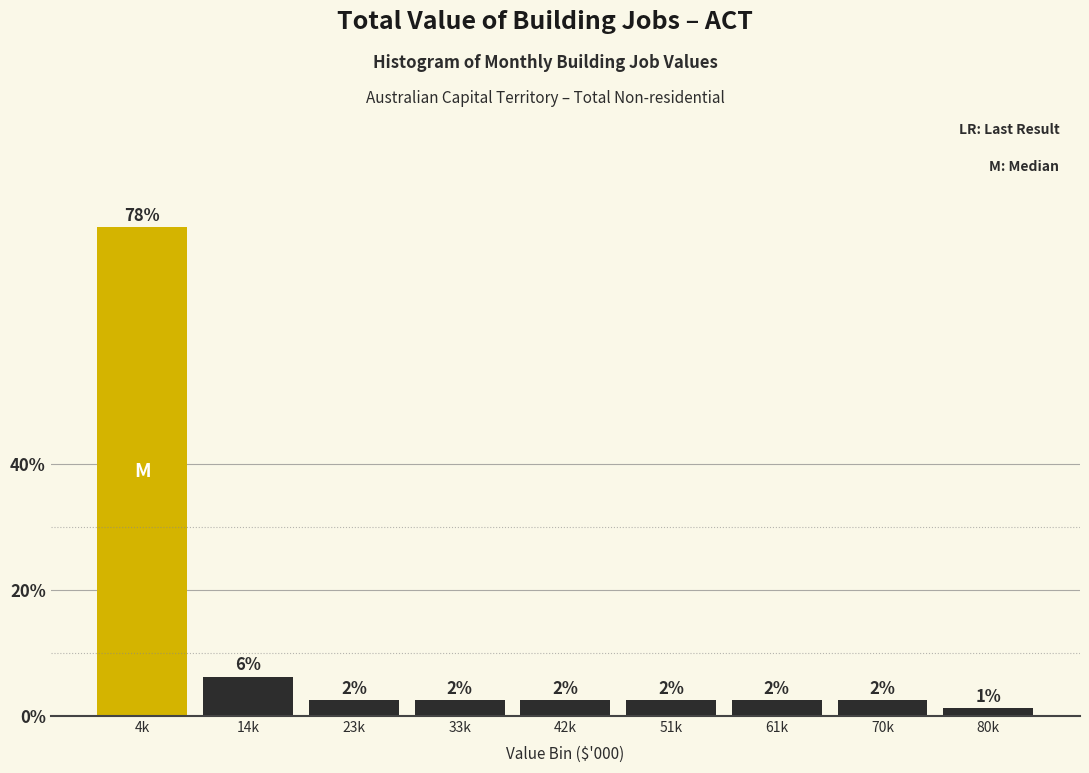

How many bars are there in total?

9